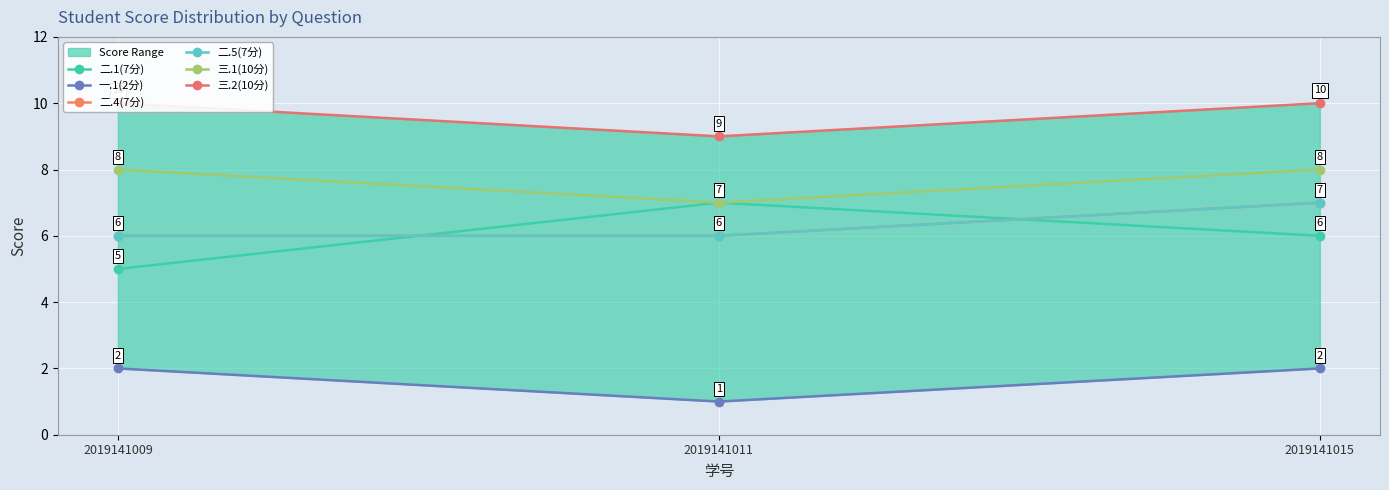

What is the value of the 二.1(7分) point at the 3rd from the left?

6